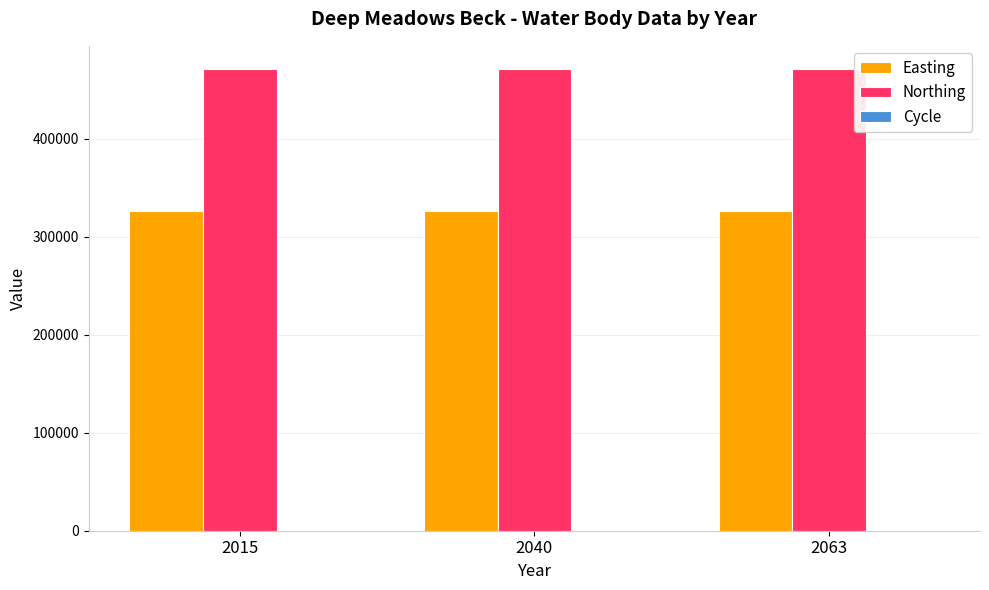

What is the total value across all series at 2015?

797269